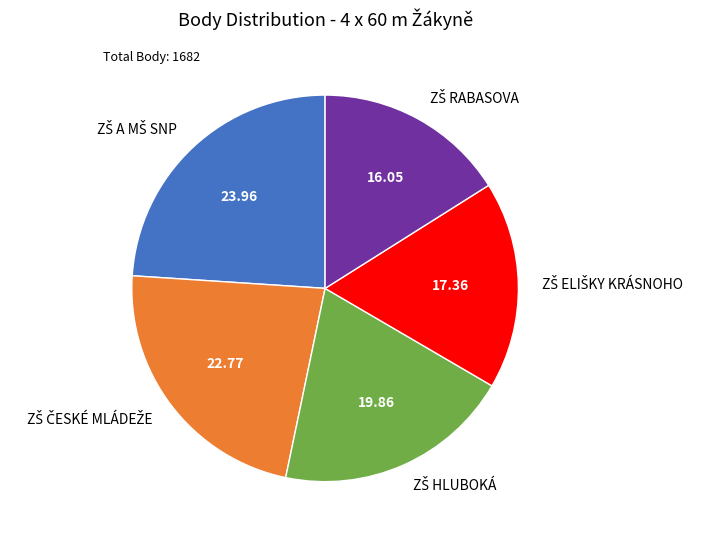

Is there any slice that represents more than half of the pie?

No